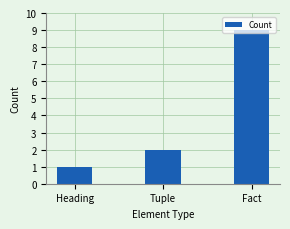

What is the ratio of the value at Fact to the value at Heading?

9.0